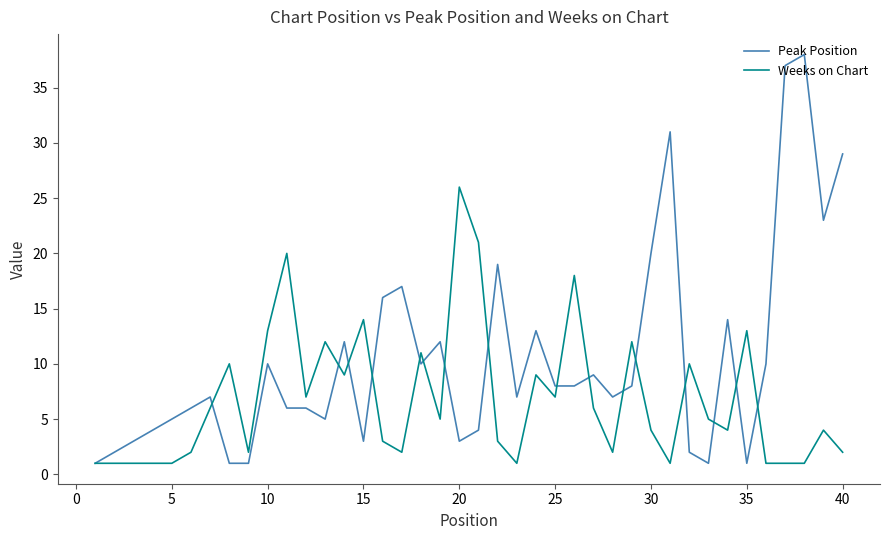

What is the maximum value for Peak Position?

38